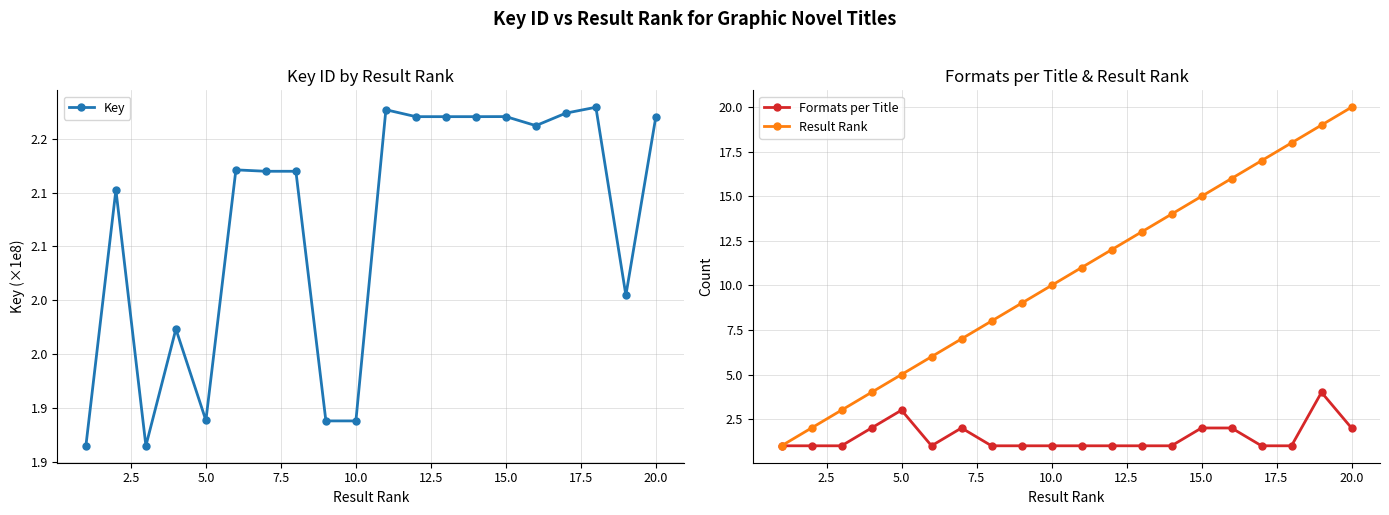

At how many categories does at least one series exceed 52028677?

20